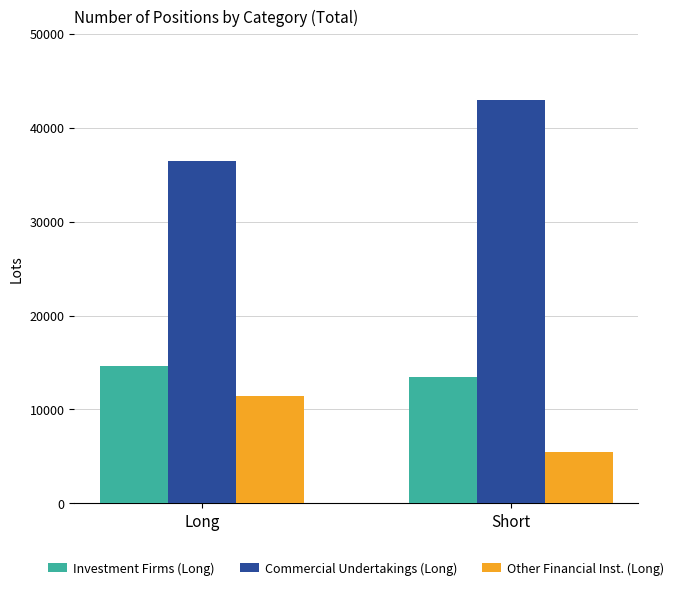

What is the difference between the highest and lowest values at Short?

37405.3